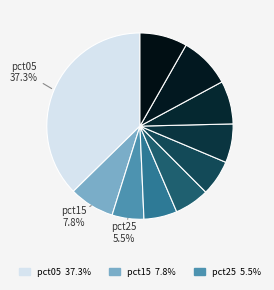

How many segments does this pie chart have?

10